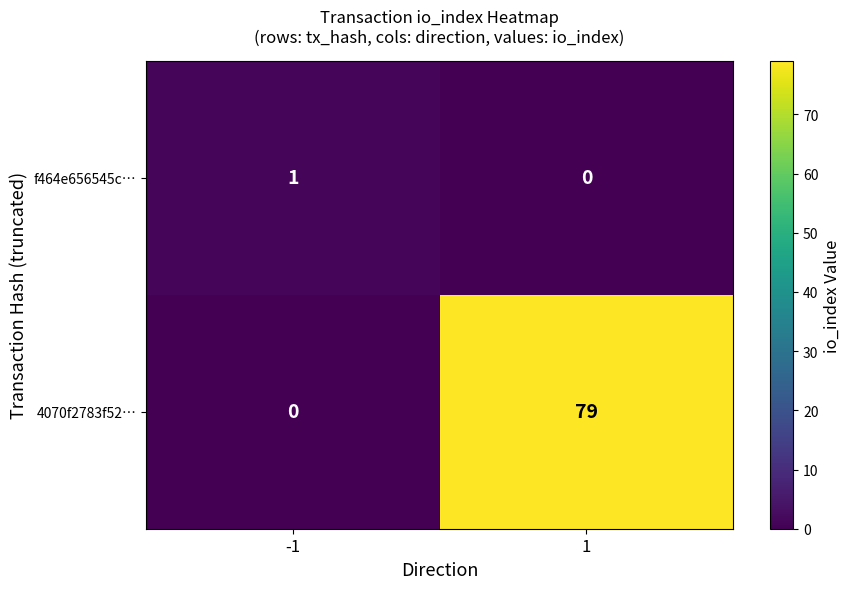

What is the greatest value displayed?

79